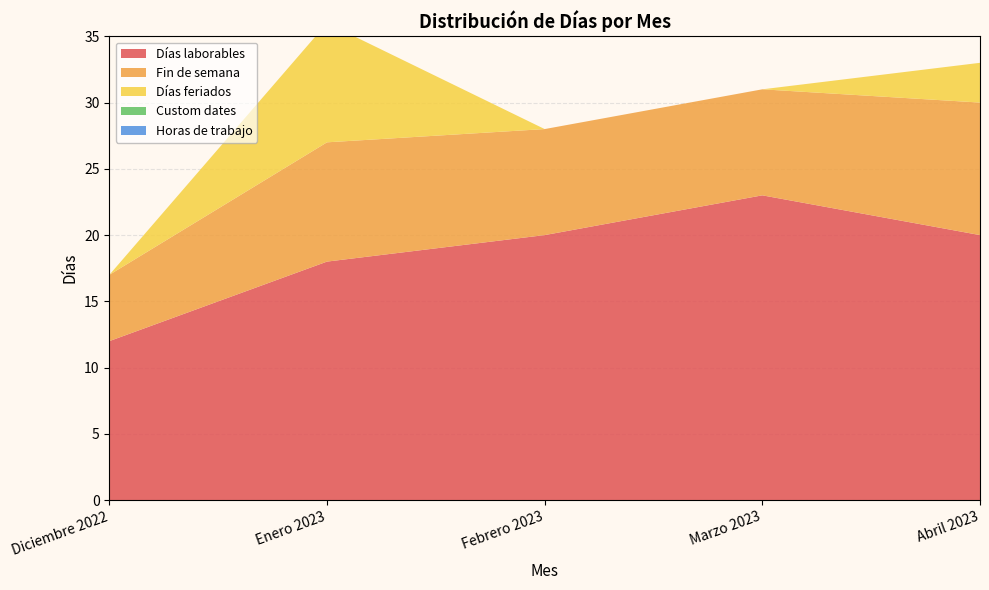

Reading right to left, transcribe all the data shown in this chart.

Días laborables: 20	23	20	18	12
Fin de semana: 10	8	8	9	5
Días feriados: 3	0	0	9	0
Custom dates: 0	0	0	0	0
Horas de trabajo: 0	0	0	0	0